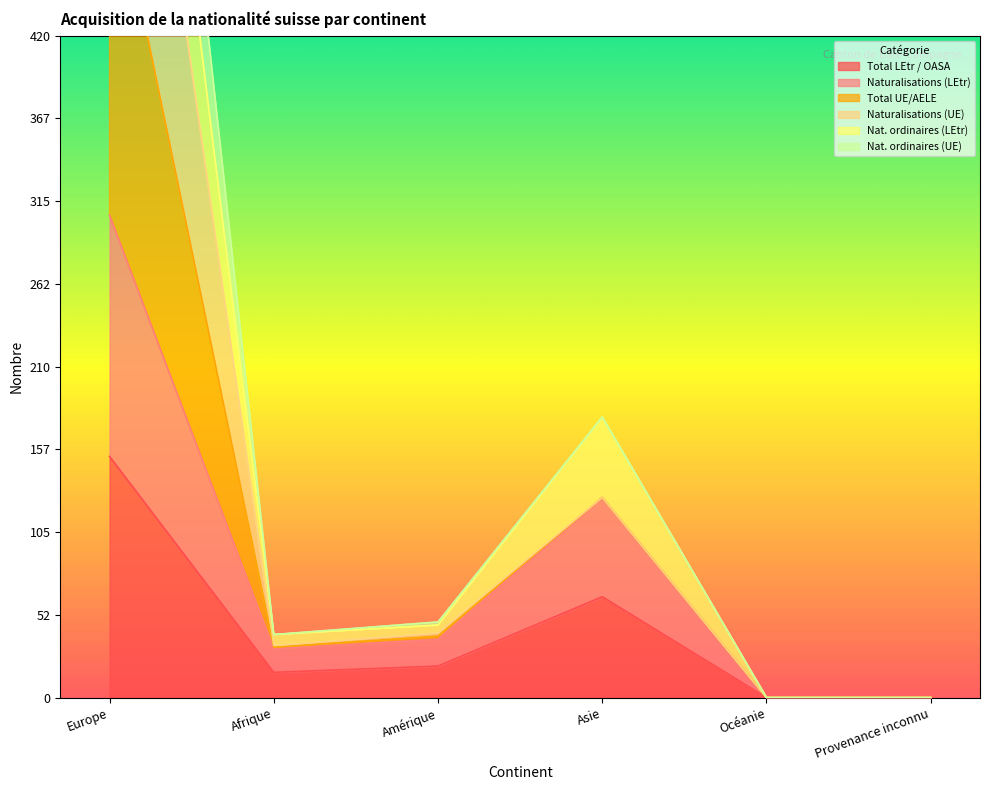

At which label does Total UE/AELE reach its minimum?

Océanie